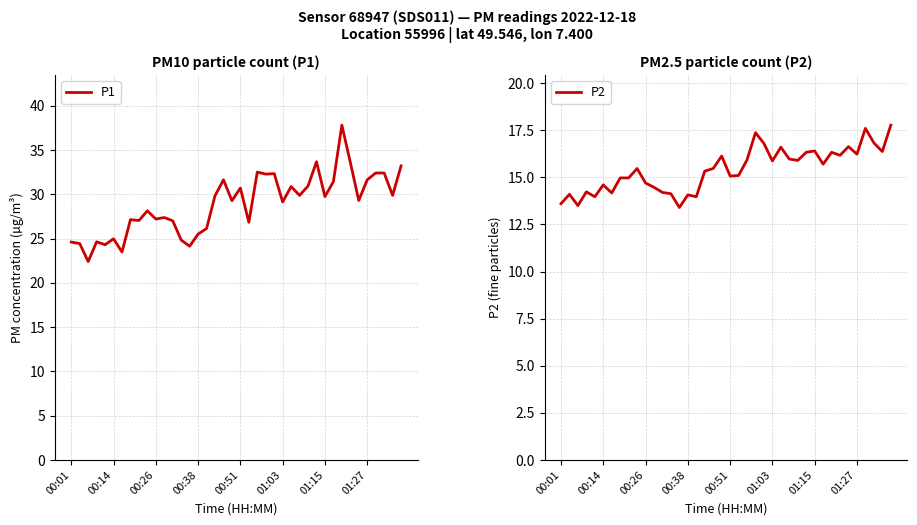

Which series has the widest spread of values?

P1